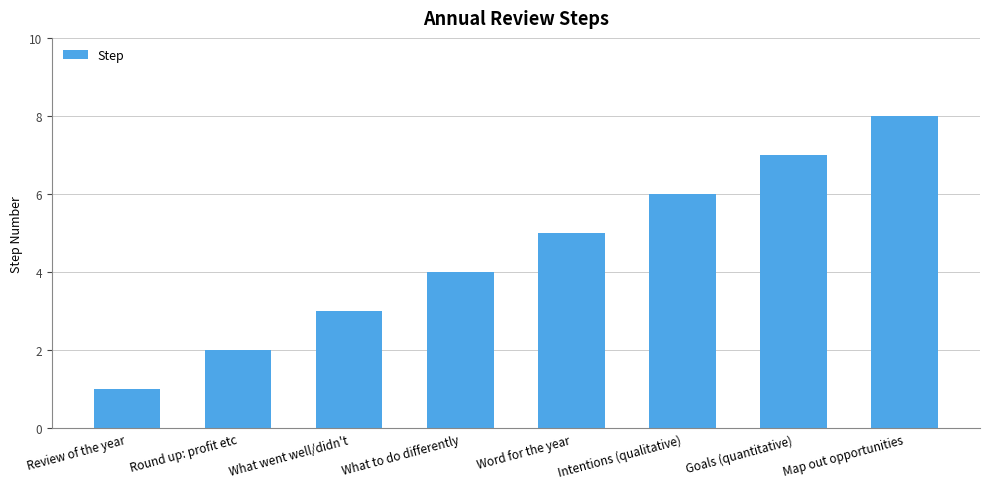

Which has a higher value, Goals (quantitative) or Word for the year?

Goals (quantitative)